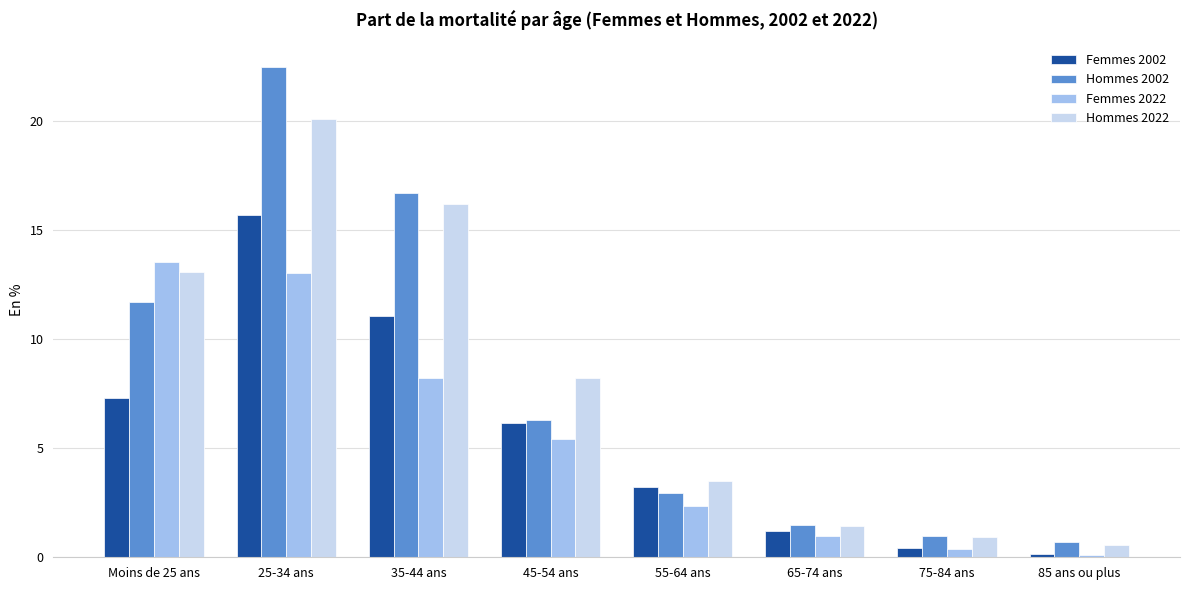

What is the label of the 1st bar from the right?

85 ans ou plus